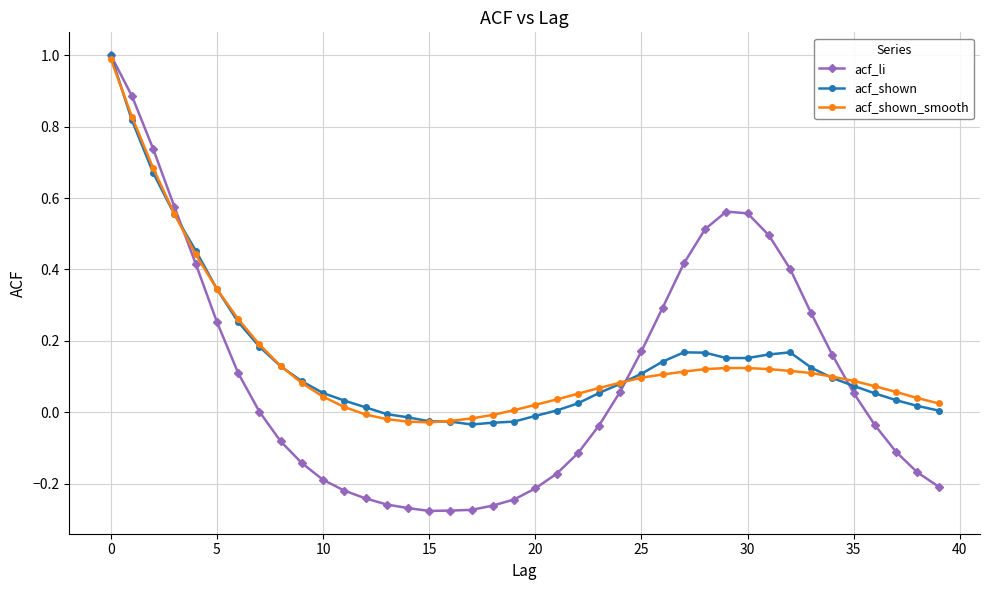

Which series has the widest spread of values?

acf_li